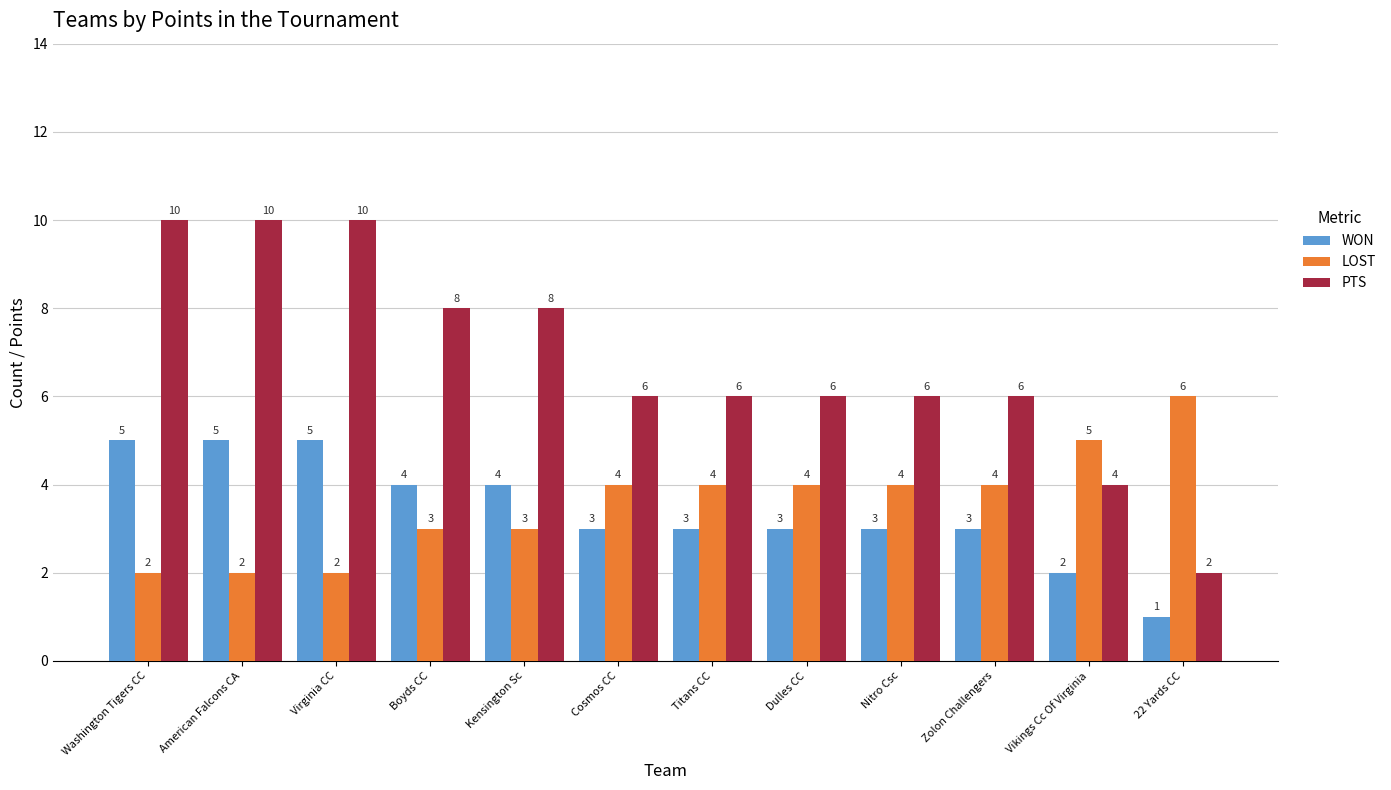

What is the average value of the PTS series?

7